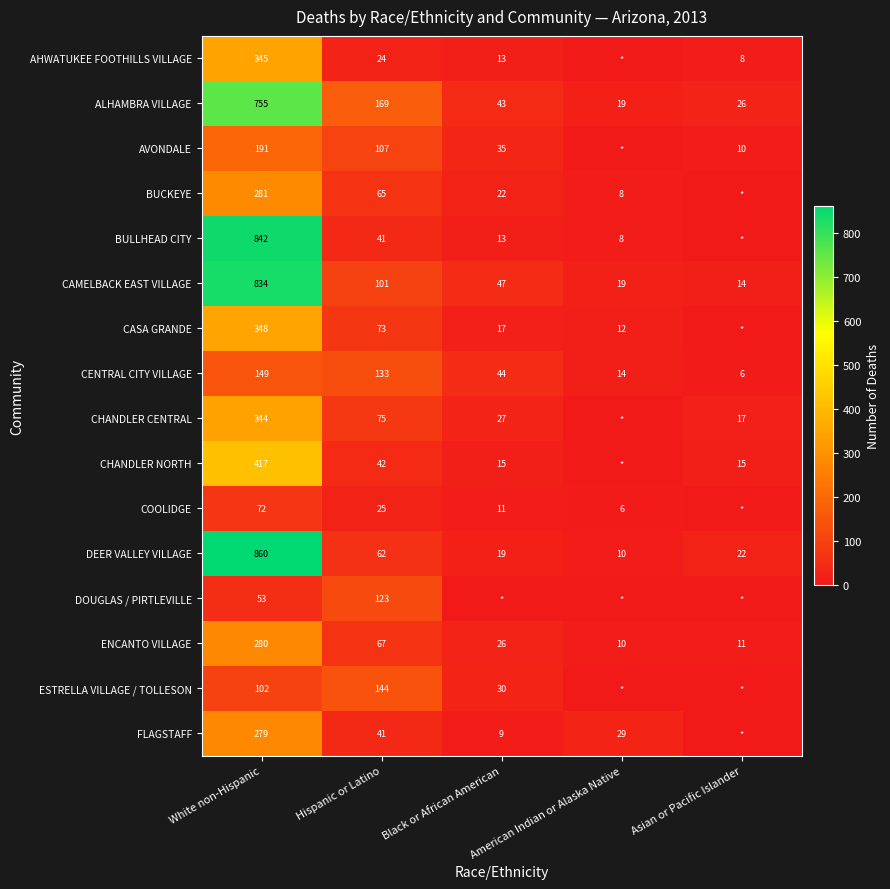

What is the difference between the ALHAMBRA VILLAGE values at Hispanic or Latino and Black or African American?

126